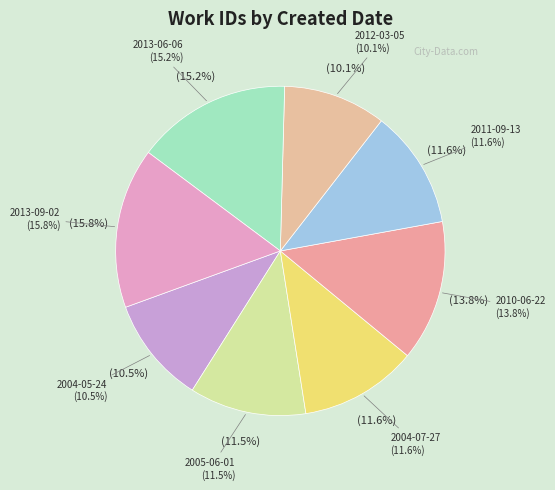

What percentage is the 2013-09-02 slice, to the nearest percent?

16%